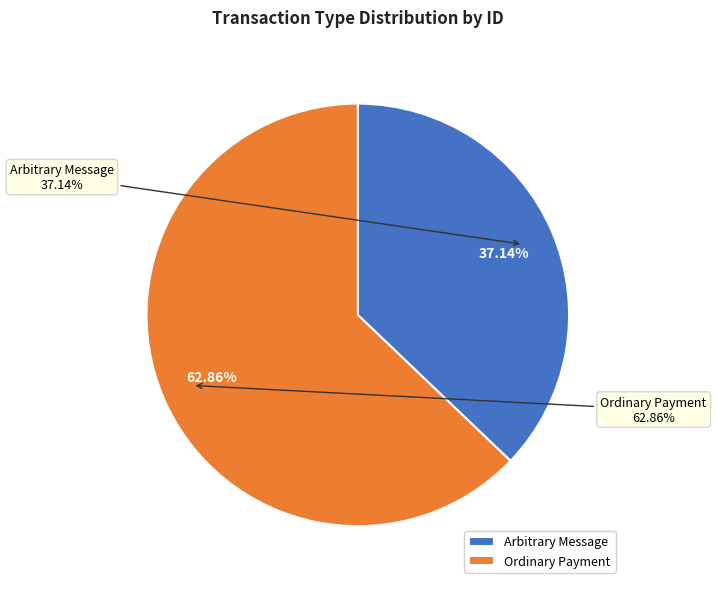

How many segments does this pie chart have?

2